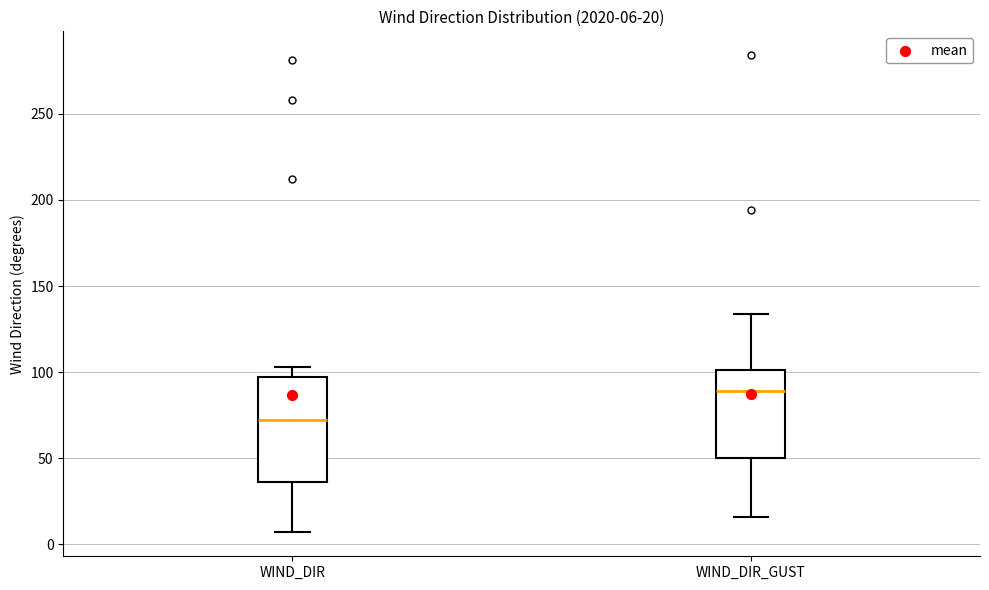

Which box is the tallest, from its lower edge to its upper edge?

WIND_DIR